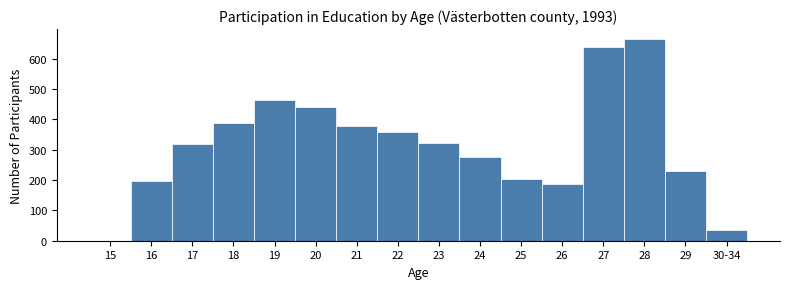

Reading right to left, list all the values displayed in this chart.

30-34=35	29=229	28=664	27=639	26=186	25=203	24=275	23=323	22=357	21=377	20=440	19=462	18=388	17=320	16=197	15=0